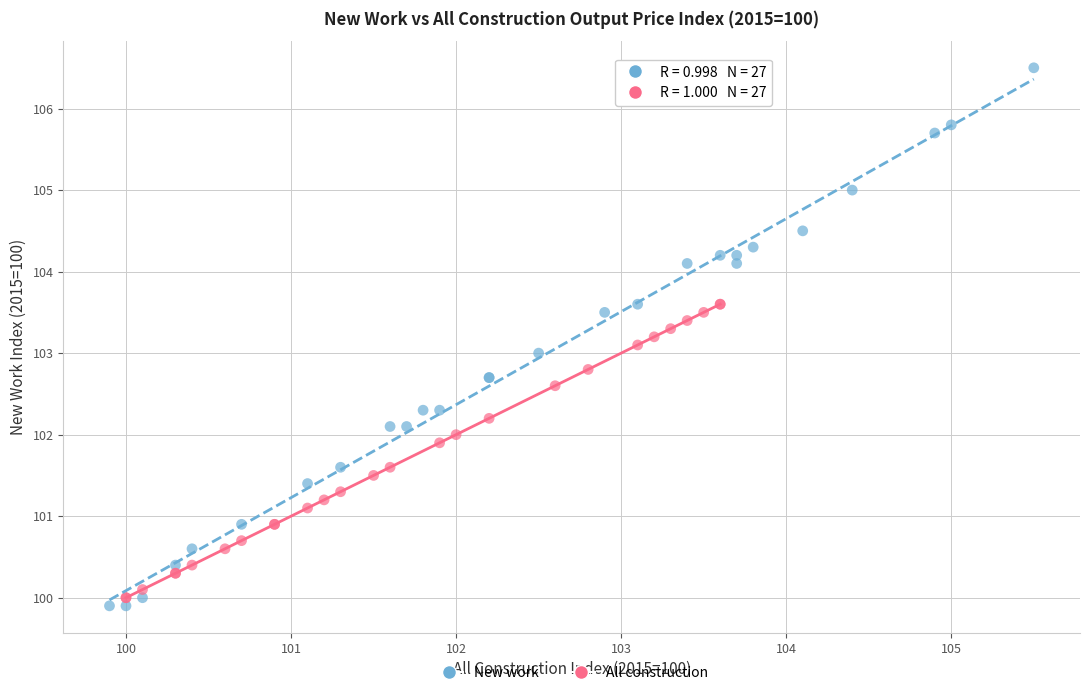

Which series has the largest Y range (max minus min)?

New work